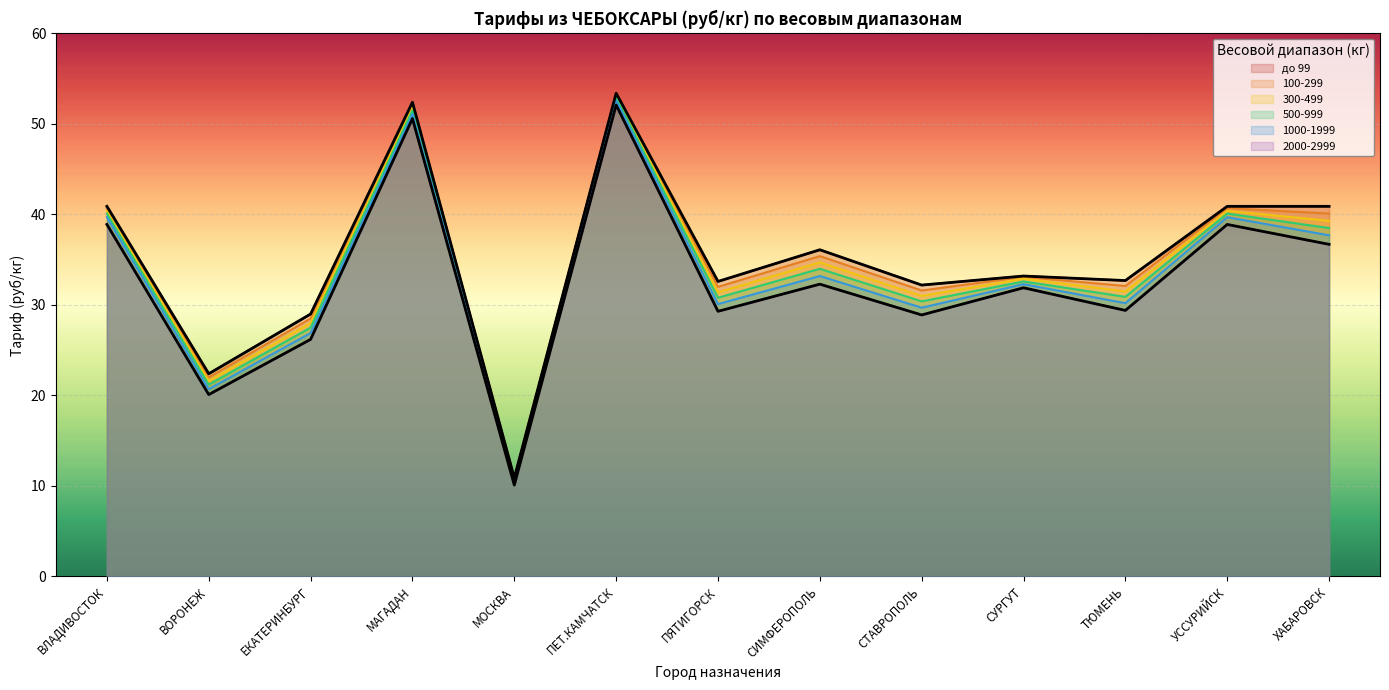

Does the chart display data point markers on the line(s)?

No